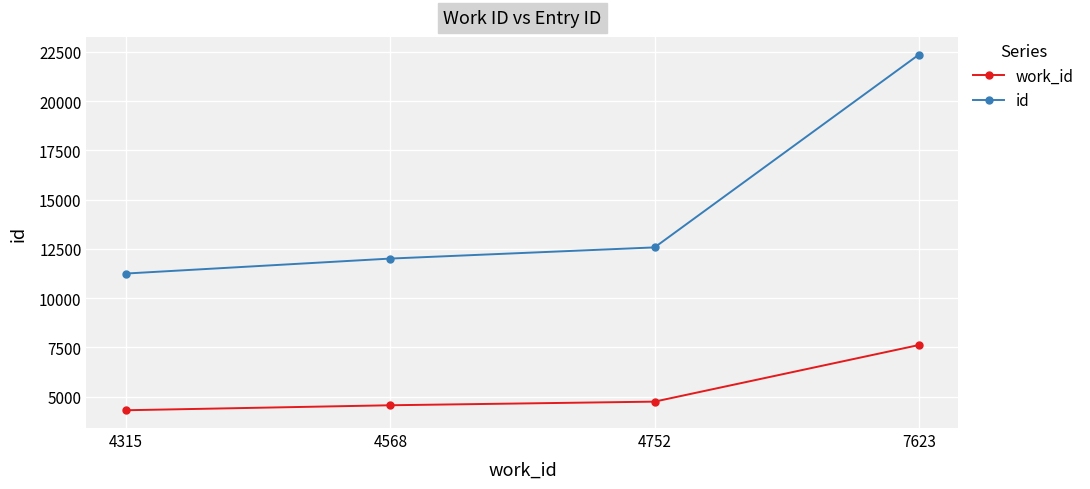

Reading left to right, transcribe all the data shown in this chart.

work_id: 4315=4315	4568=4568	4752=4752	7623=7623
id: 4315=11251	4568=12010	4752=12577	7623=22354